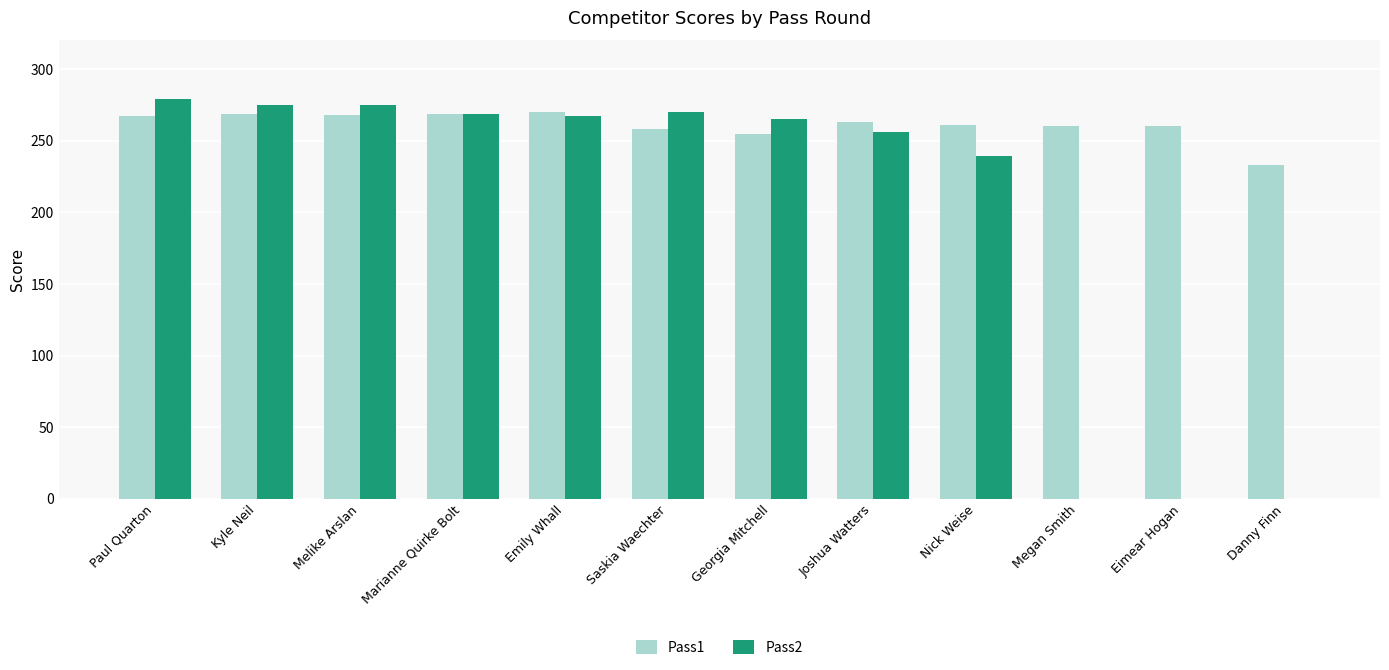

The value of Pass1 at Nick Weise is 169. True or false?

False